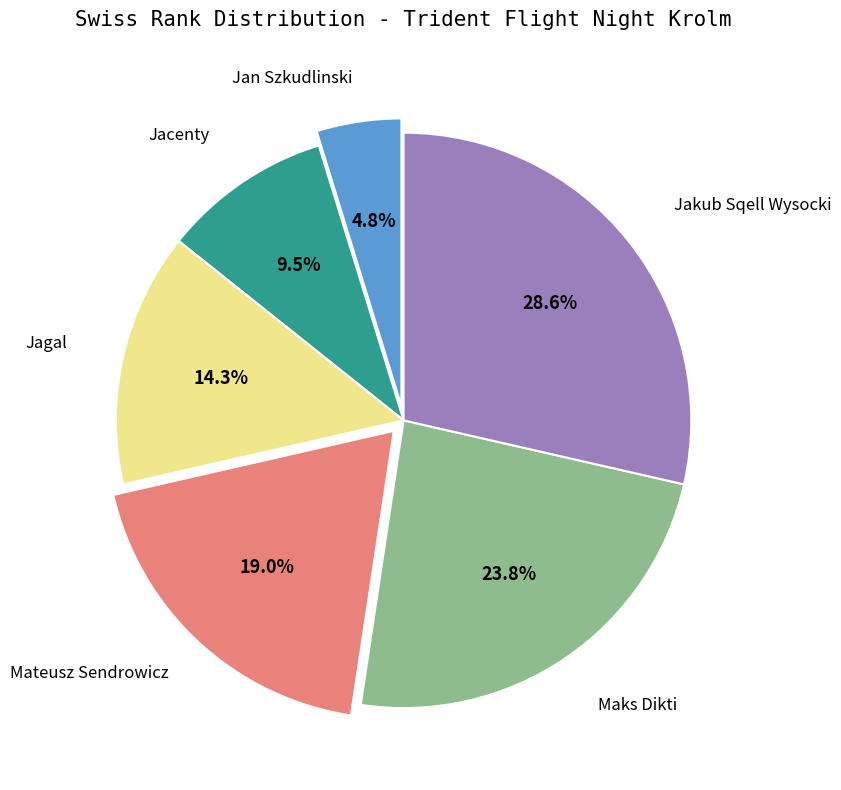

True or false: Mateusz Sendrowicz accounts for 30% of the total.

False